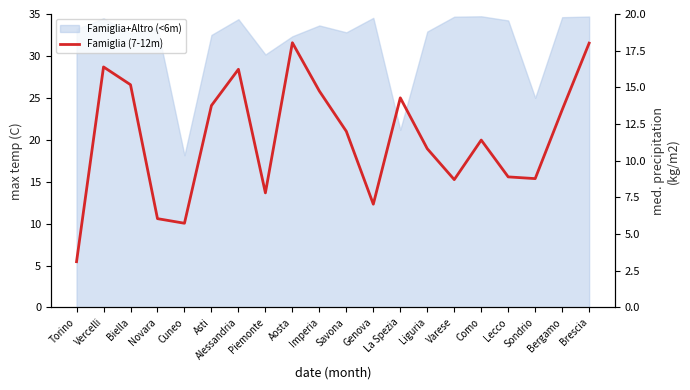

Which label corresponds to the smallest value in the chart?

Torino